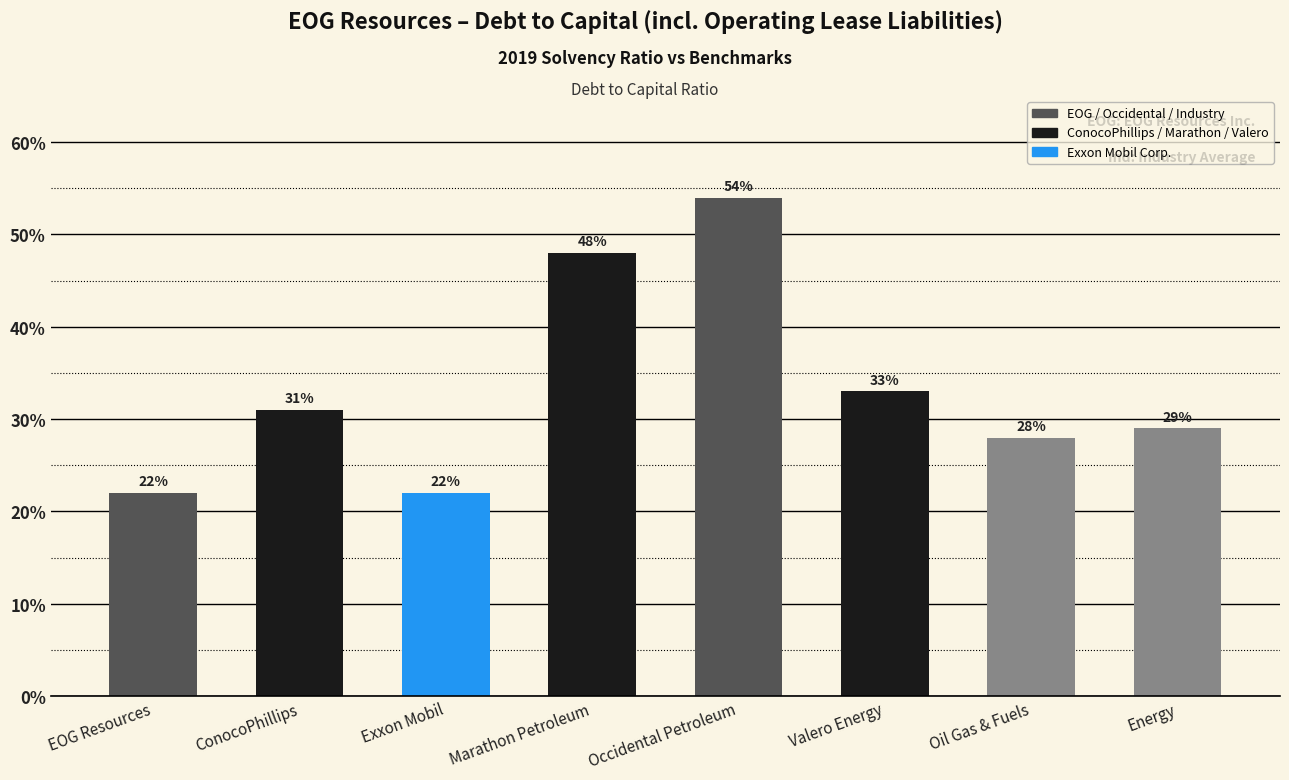

What is the smallest value displayed?

0.2